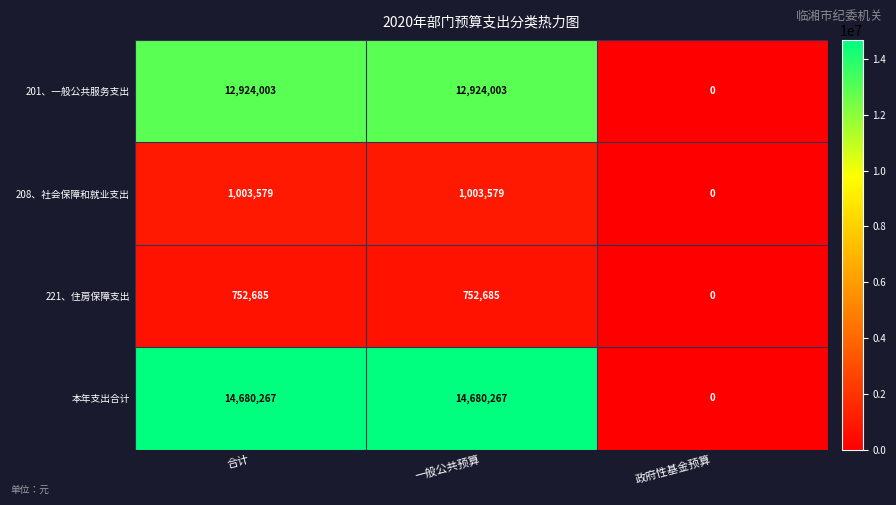

The value of 201、一般公共服务支出 at 合计 is 12924003. True or false?

True